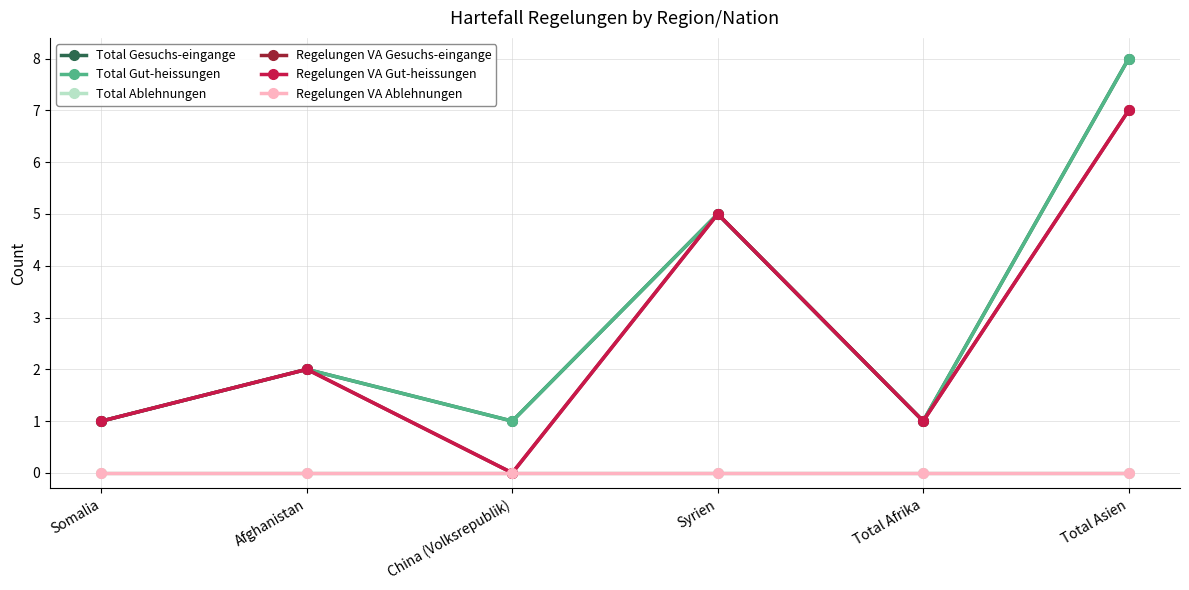

What is the sum of the Total Gut-heissungen values at Somalia and Syrien?

6